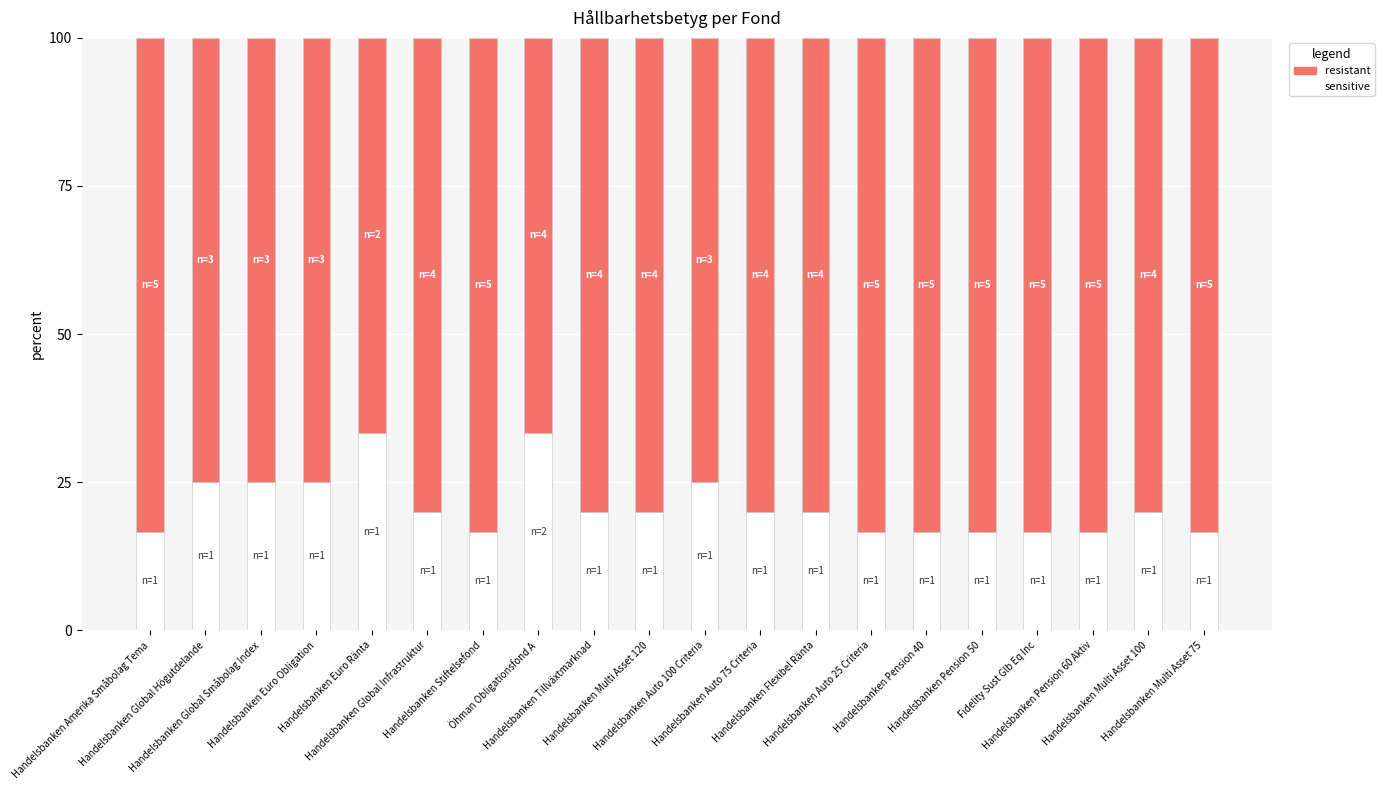

What is the minimum value for sensitive?

16.7